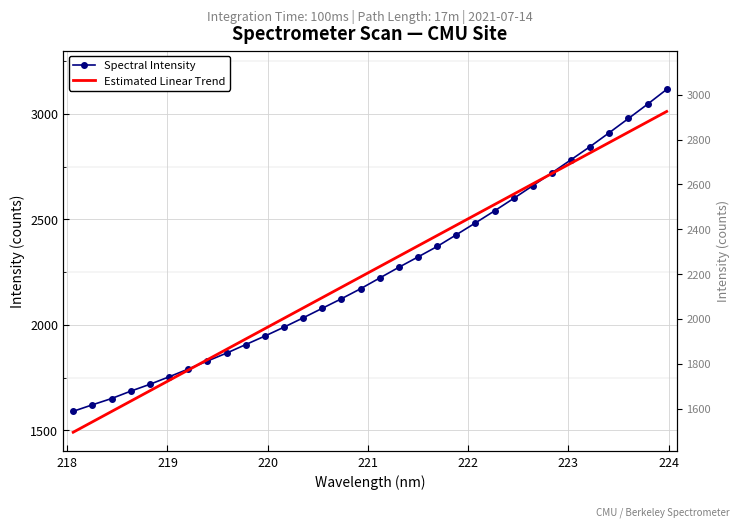

What is the maximum value for Spectral Intensity?

3116.1